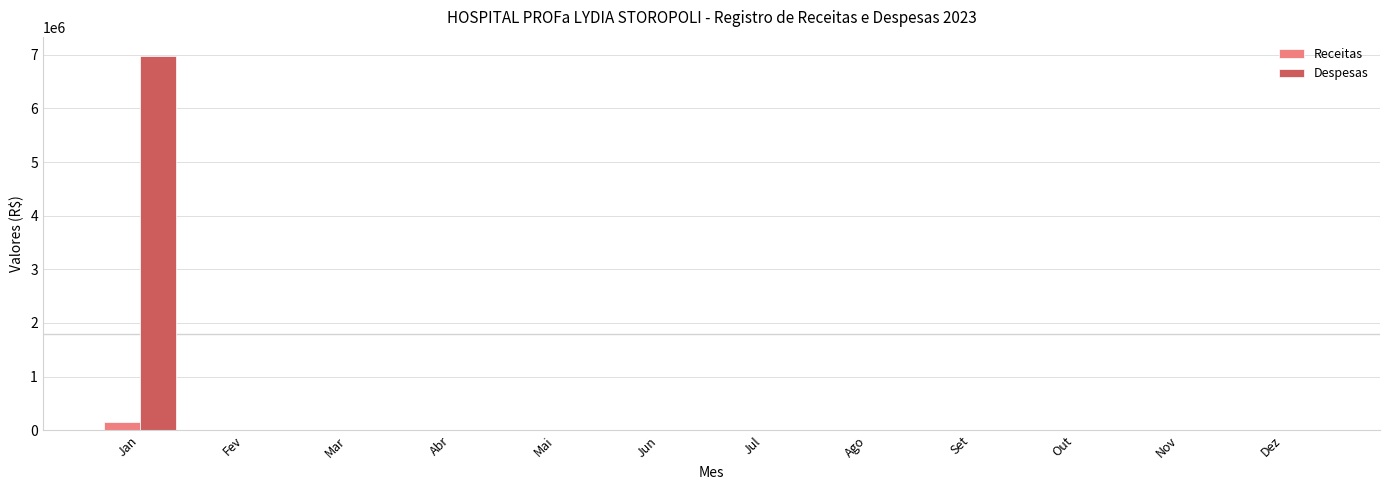

What is the sum of all Despesas values?

6984644.4